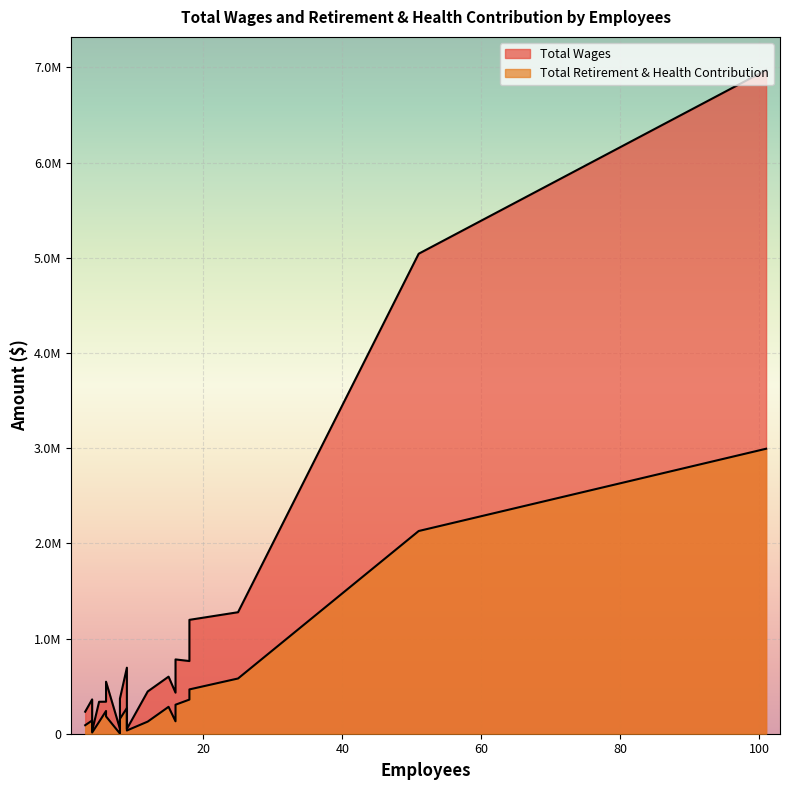

Which category has the highest value across all series?

101